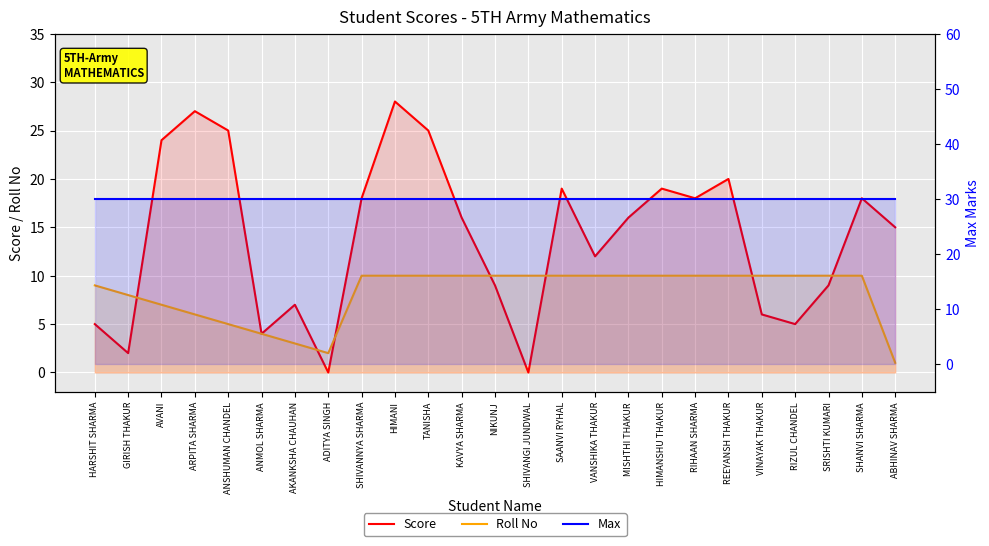

True or false: Score and Max intersect in this chart.

False